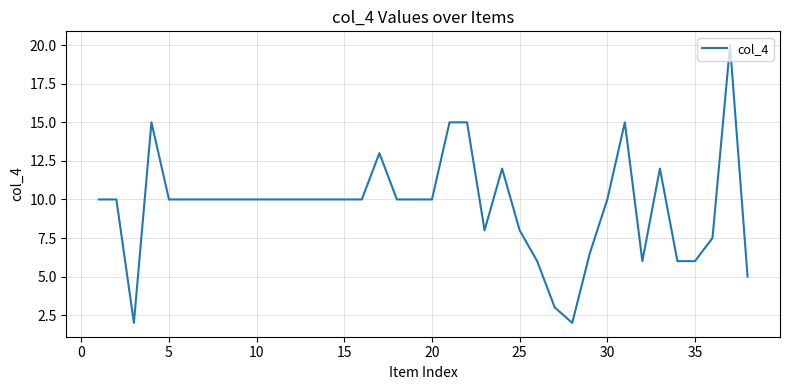

What is the greatest value displayed?

20.0